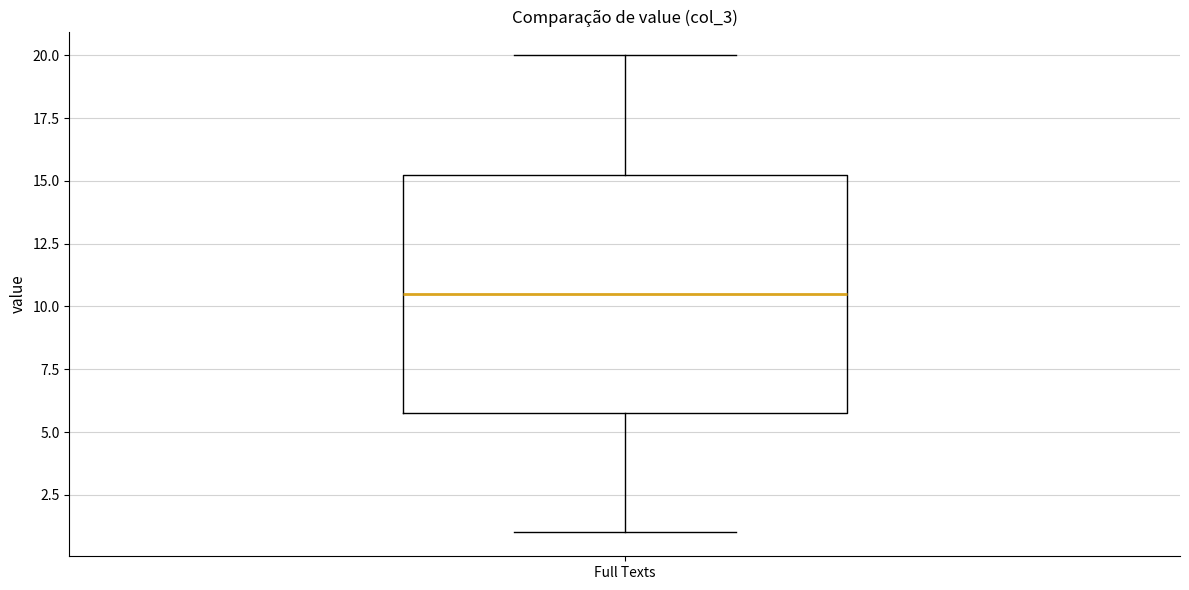

Read this box plot against the y-axis: the position of the median line, the range covered by the box, and the ends of both whiskers. The values are not printed on the chart, so give them approximately, as read against the axis.

median 10.5, box 6.0 to 15.5, whiskers 1.0 to 20.0